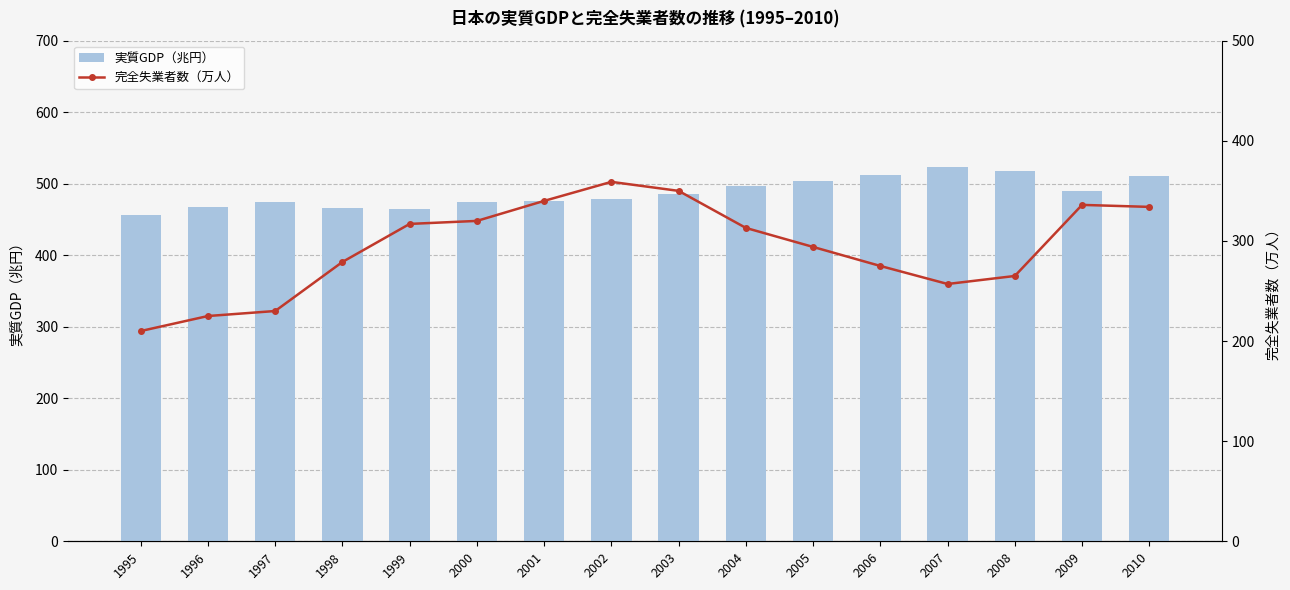

Rank the series by their average value, from highest to lowest.

実質GDP（兆円）, 完全失業者数（万人）